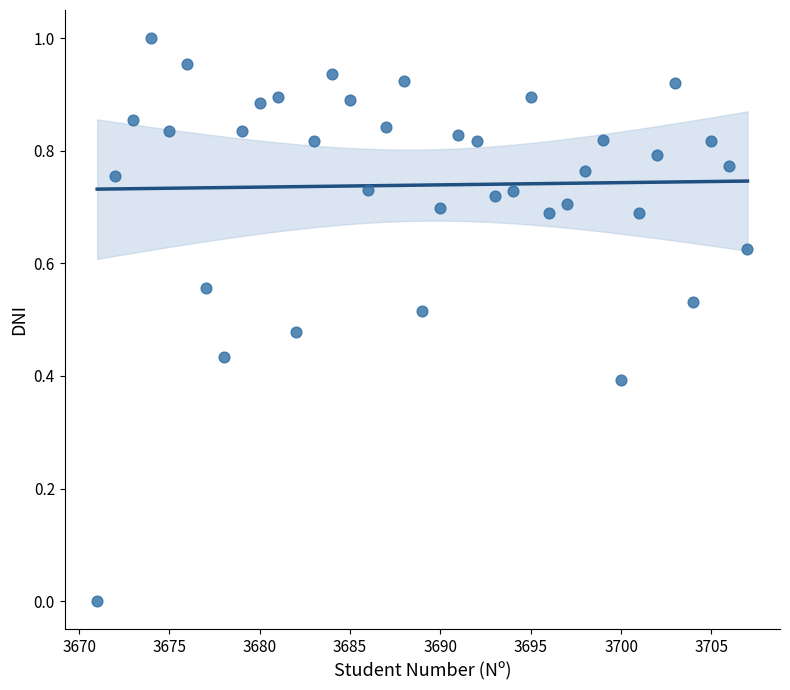

How many data points are displayed?

37